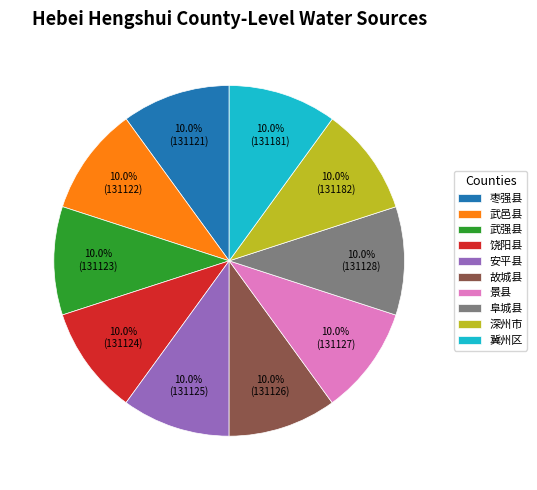

Is there a majority slice in this chart?

No